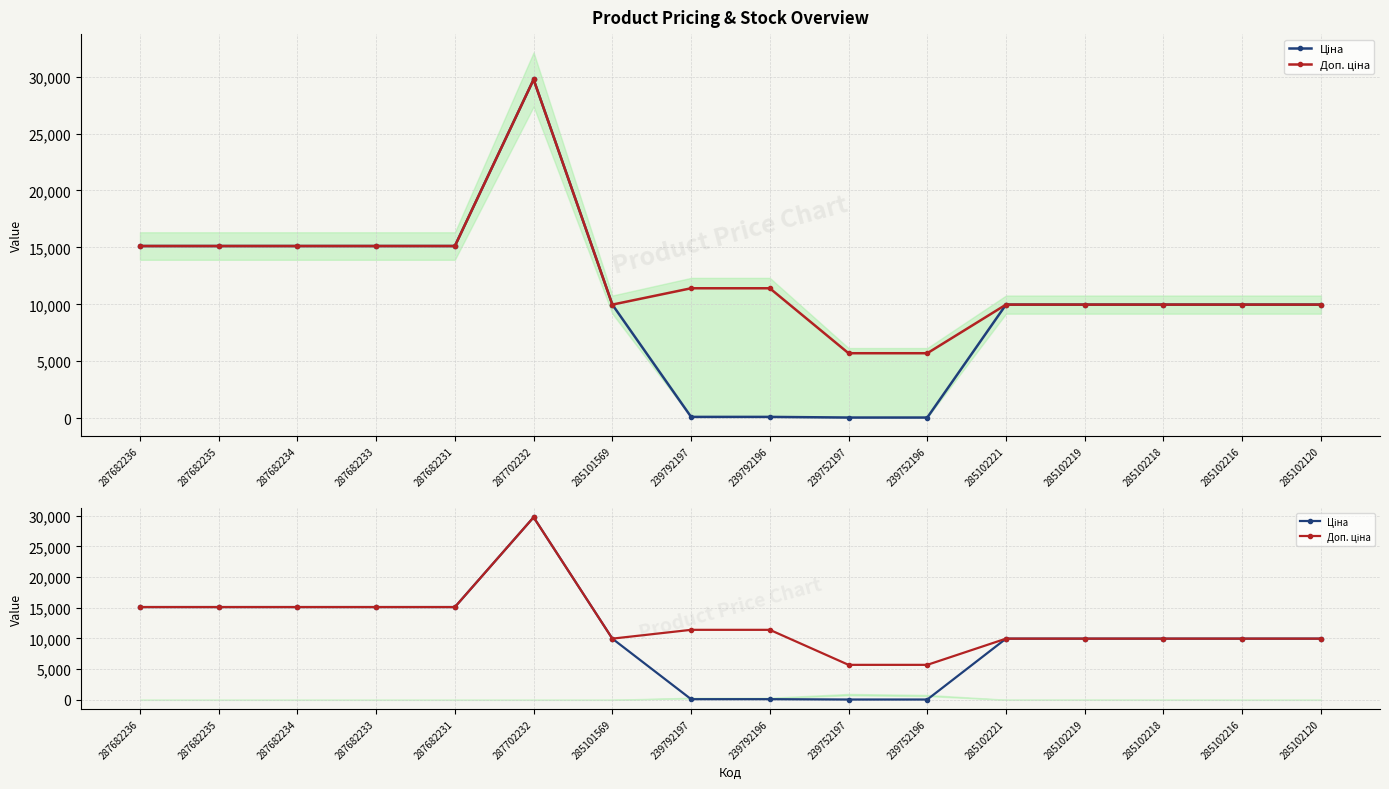

At which category is the sum across all series the highest?

287702232